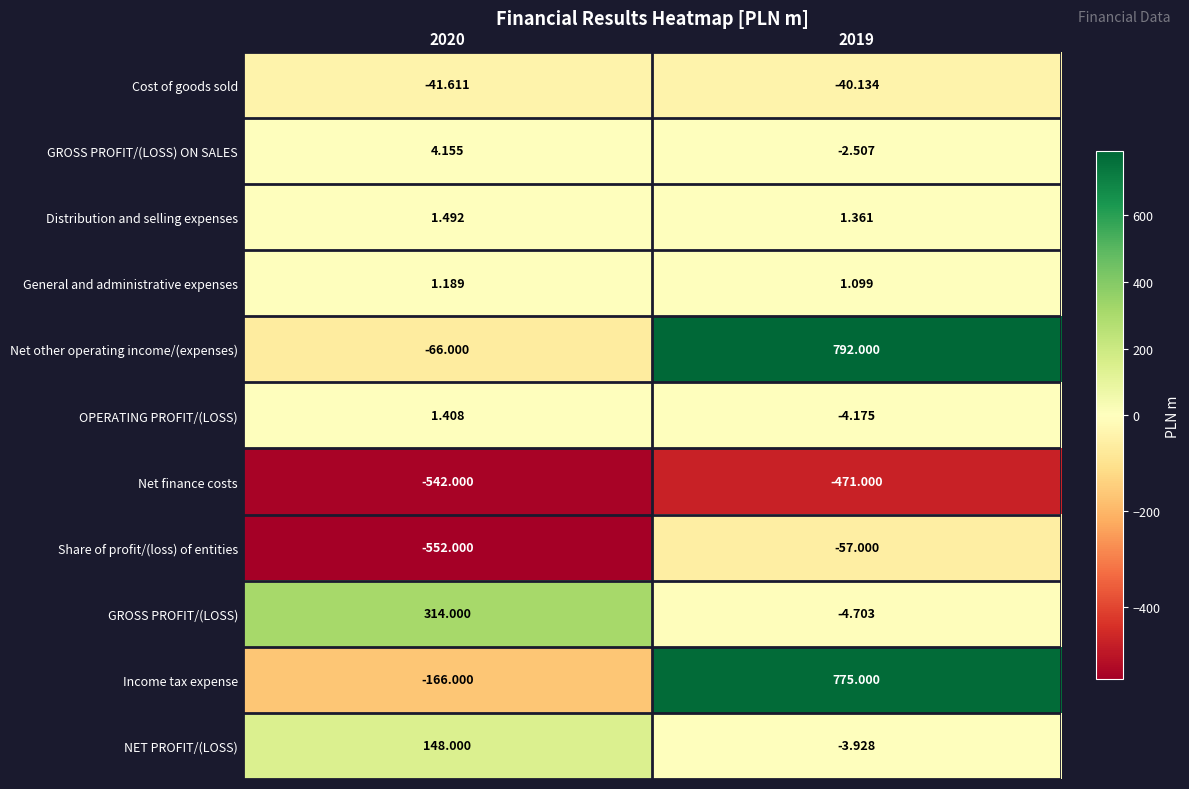

List the series in order of their peak value, lowest first.

Net finance costs, Share of profit/(loss) of entities, Cost of goods sold, General and administrative expenses, OPERATING PROFIT/(LOSS), Distribution and selling expenses, GROSS PROFIT/(LOSS) ON SALES, NET PROFIT/(LOSS), GROSS PROFIT/(LOSS), Income tax expense, Net other operating income/(expenses)